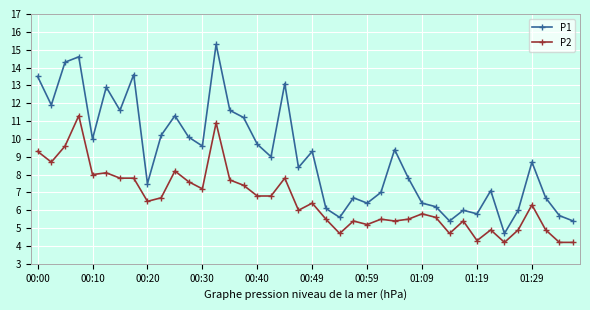

Which series has the widest spread of values?

P1